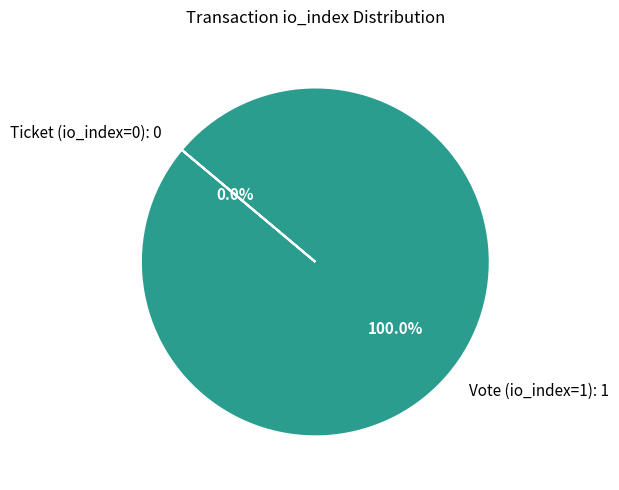

What is the majority slice?

Vote (io_index=1)